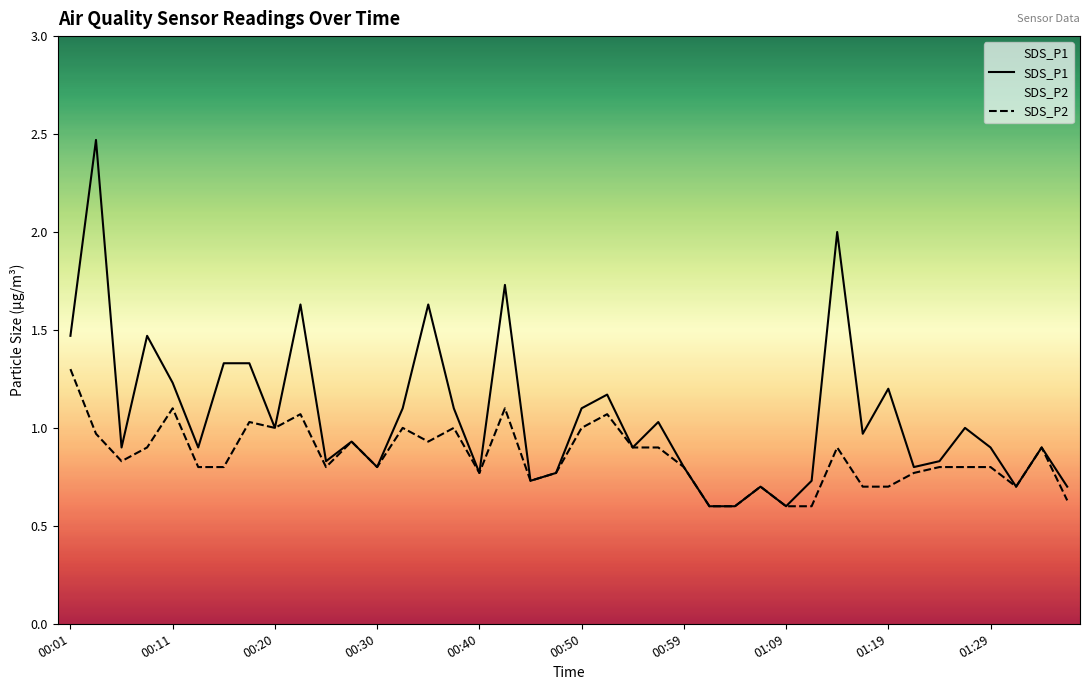

The value of SDS_P2 at 00:11 is 1.1. True or false?

True